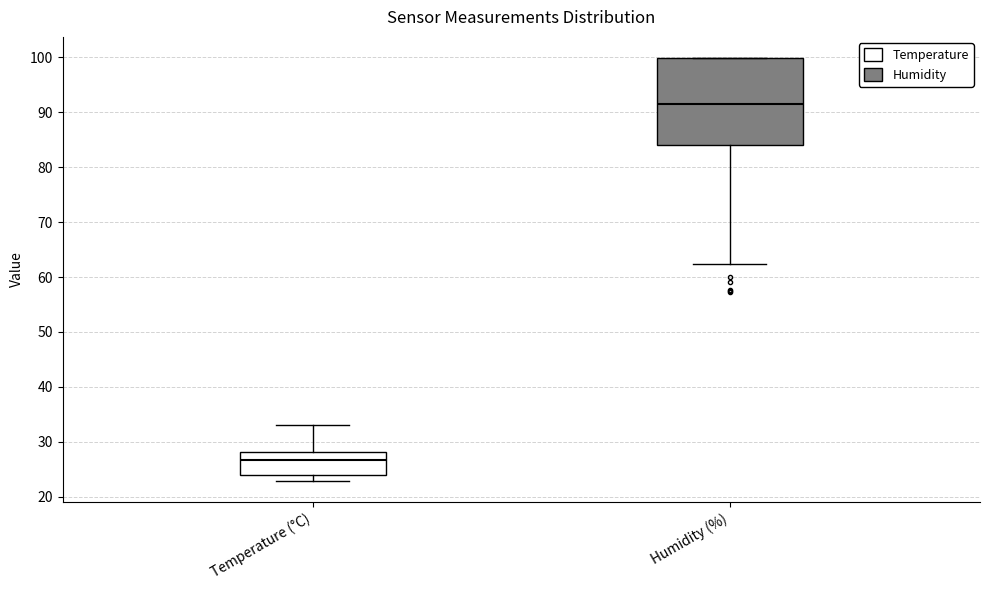

Which box is the tallest, from its lower edge to its upper edge?

Humidity (%)